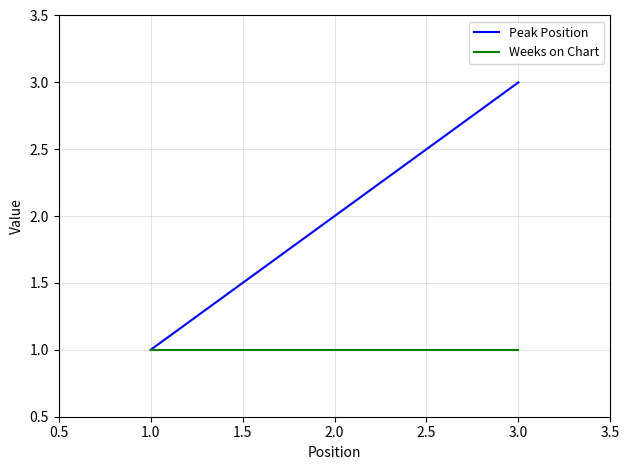

Reading left to right, extract all data points from this chart.

Peak Position: 1	2	3
Weeks on Chart: 1	1	1